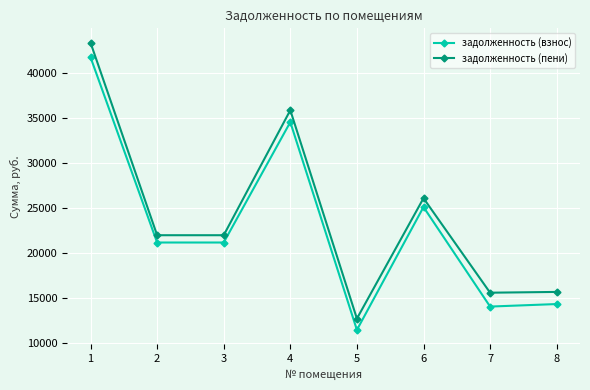

At how many categories does at least one series exceed 22863?

3